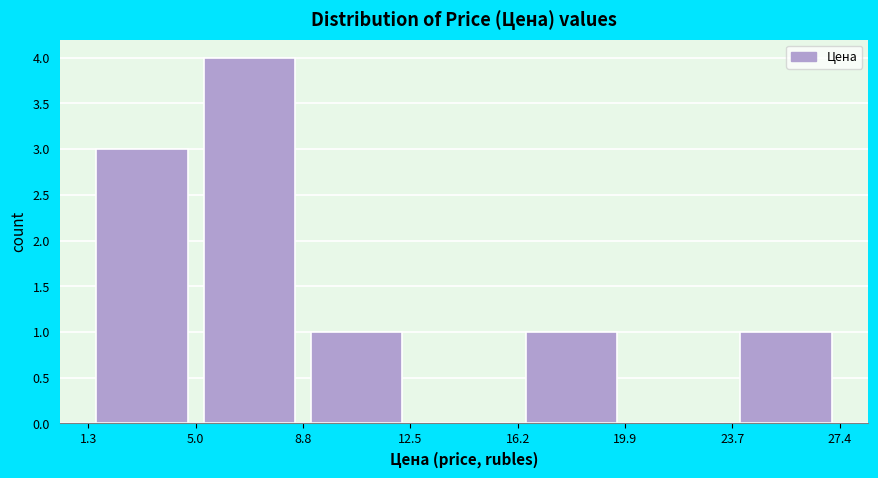

How tall is the bar that spans 23.7 to 27.4 on the x-axis? The values are not printed on the chart, so give them approximately, as read against the axis.

1